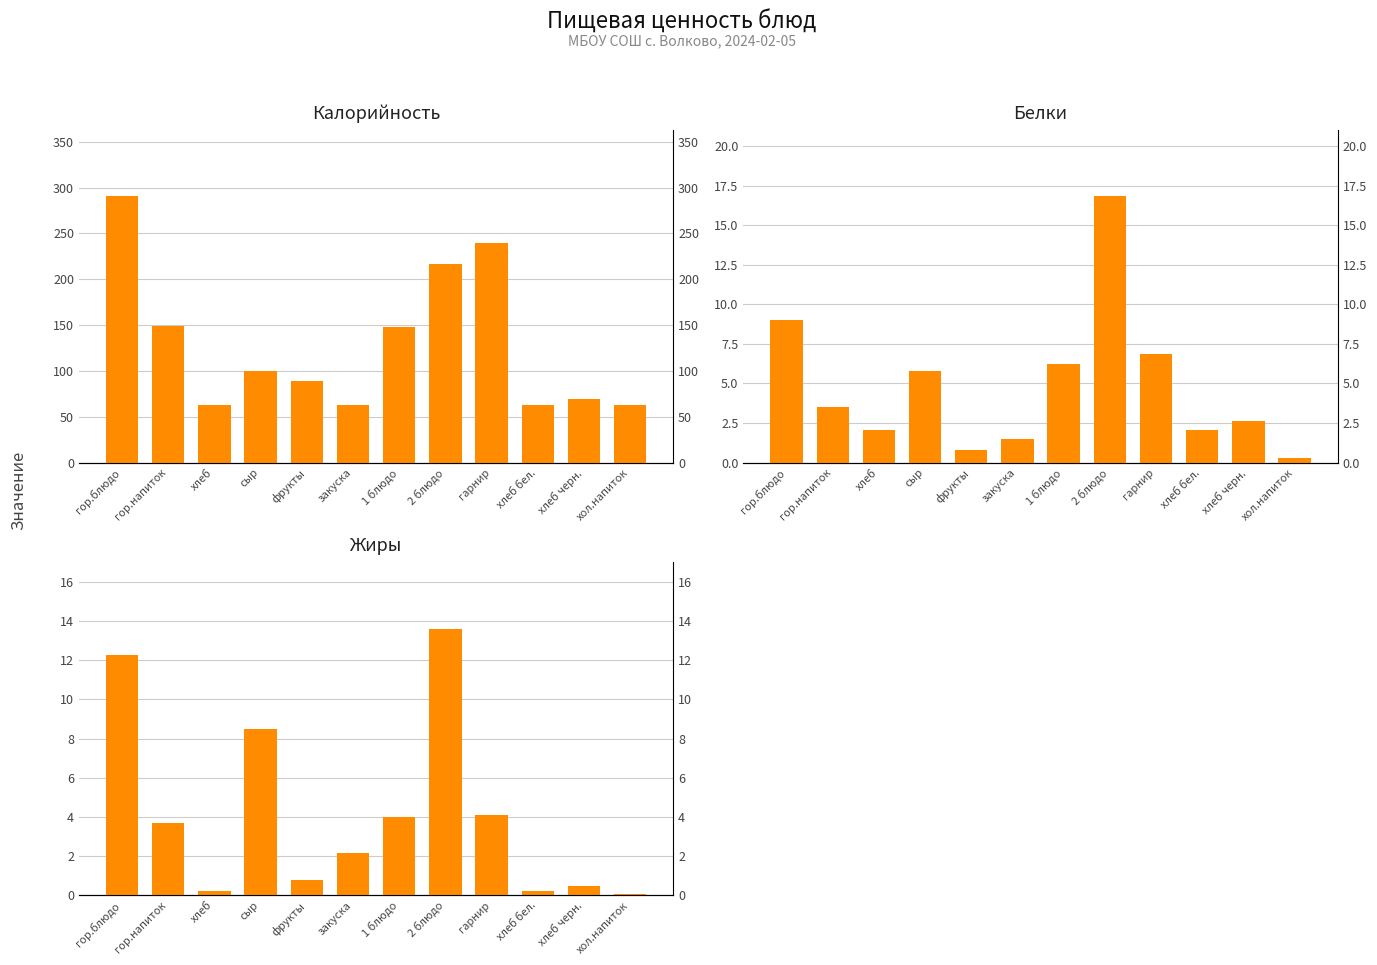

Which category has the highest value in the Жиры series?

2 блюдо